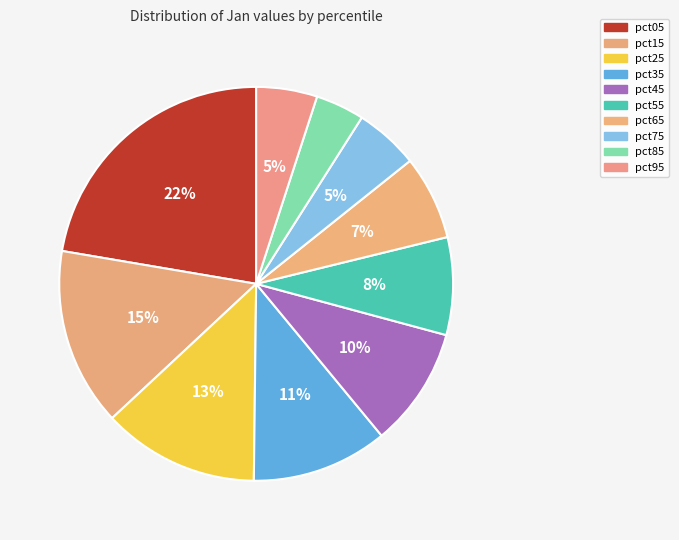

How many slices are in this pie chart?

10